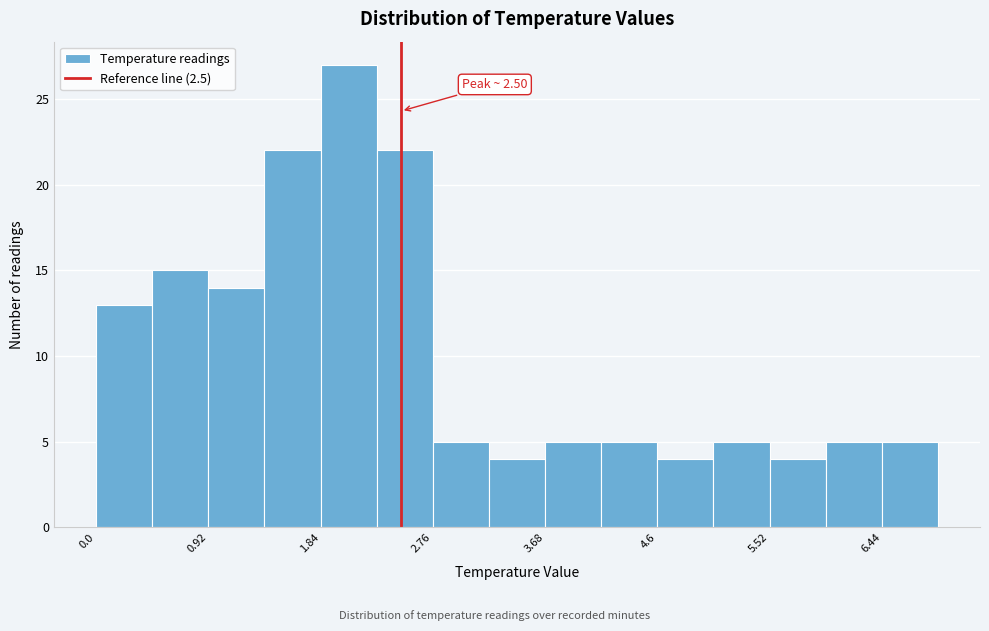

Which range on the x-axis has the tallest bar?

1.84 to 2.30